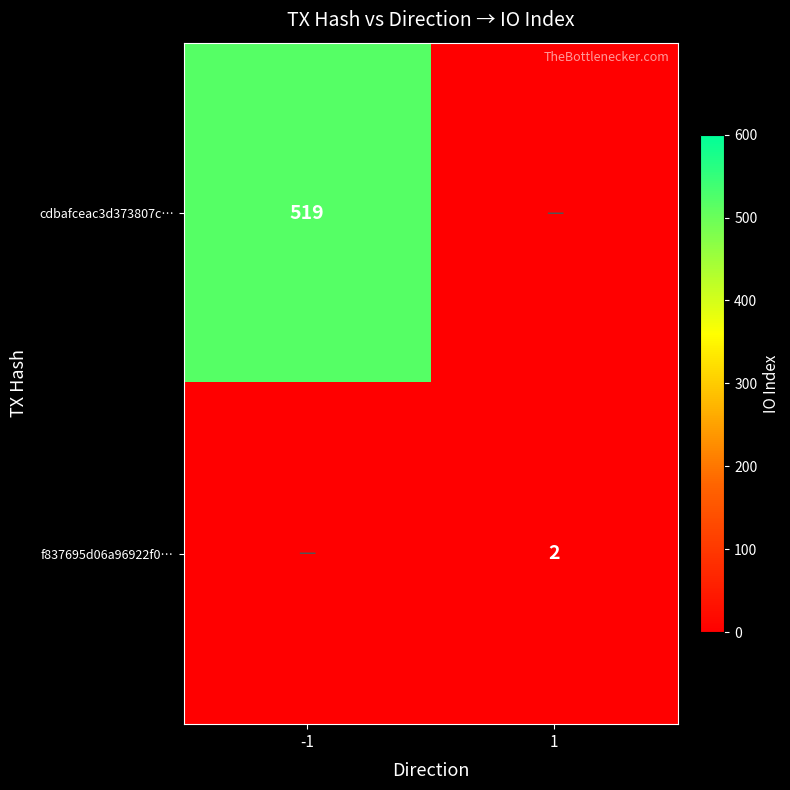

True or false: f837695d06a96922f0… has a value of 3 at 1.

False